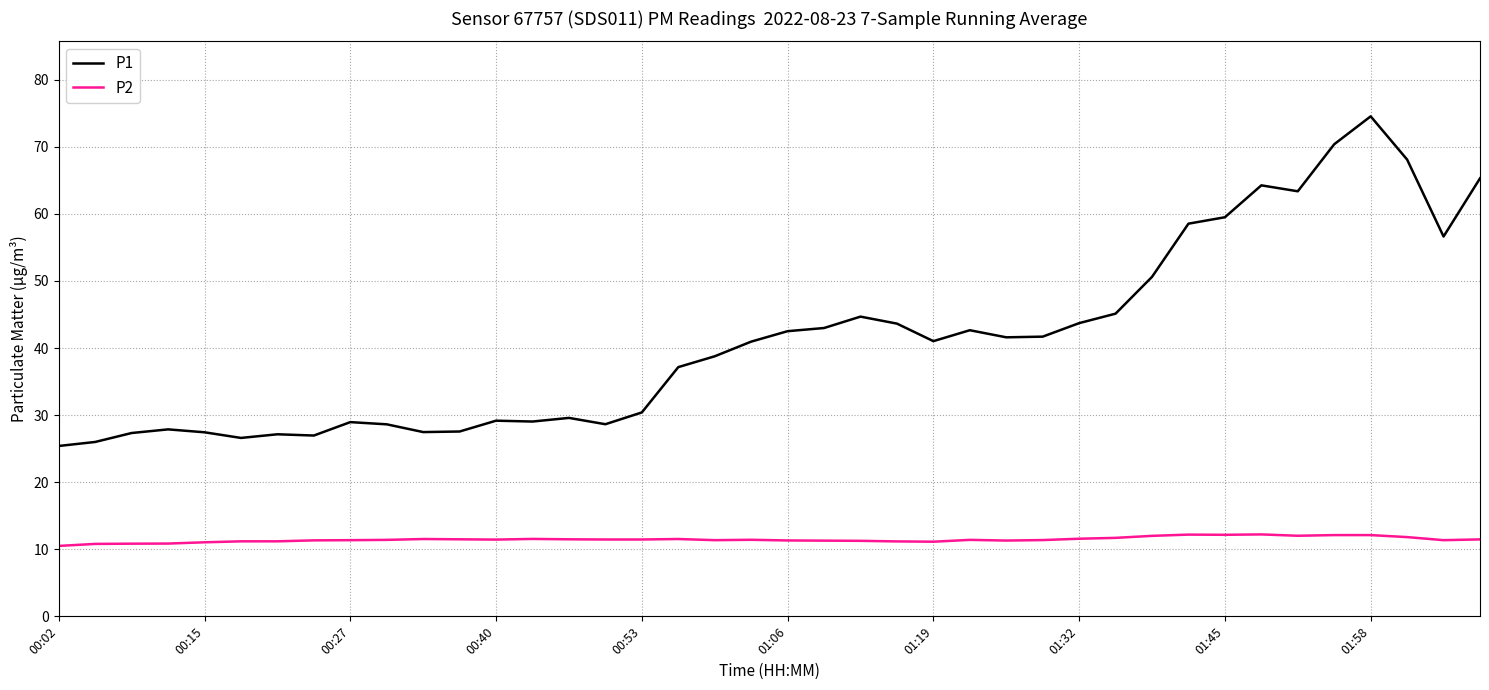

Which series has the largest range (max minus min)?

P1